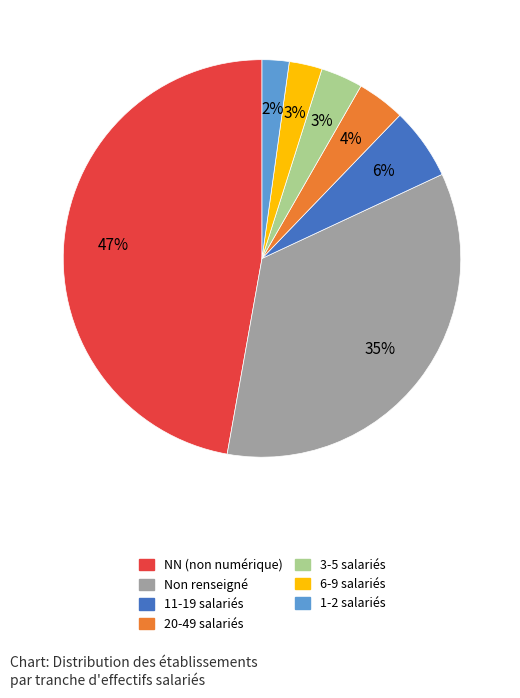

Does any single category account for the majority?

No